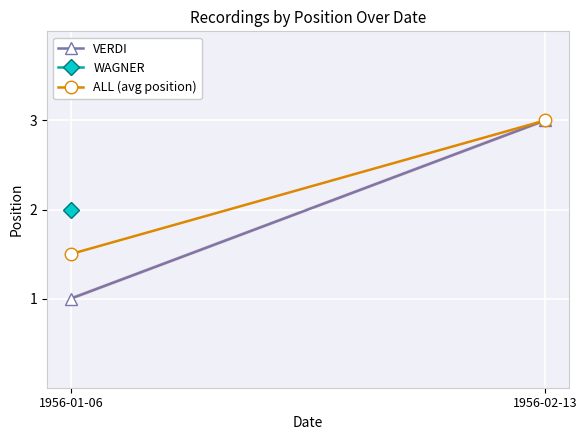

How many lines are shown in the chart?

2